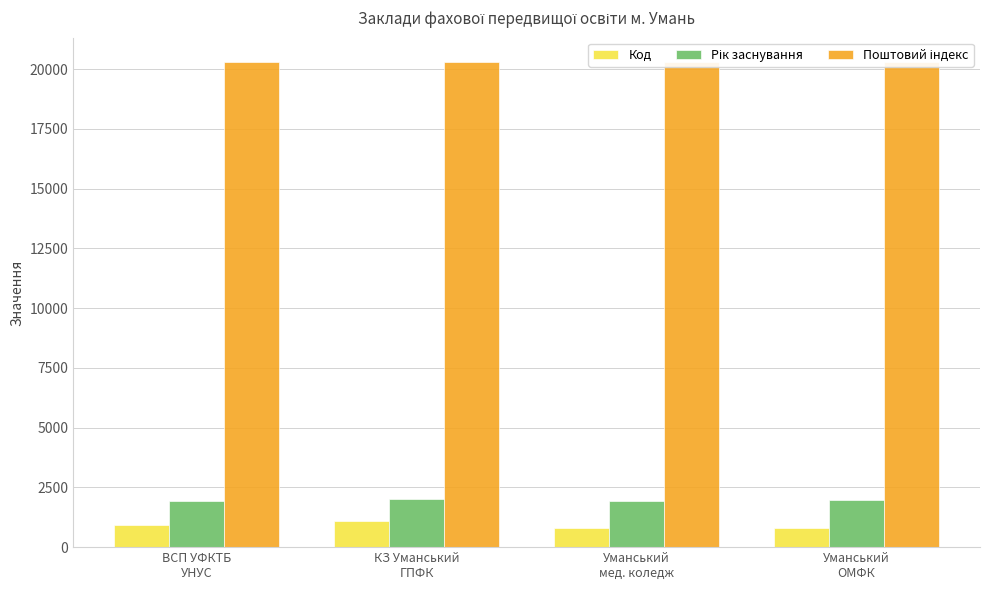

Are the bars grouped side by side (vs. stacked)?

Yes